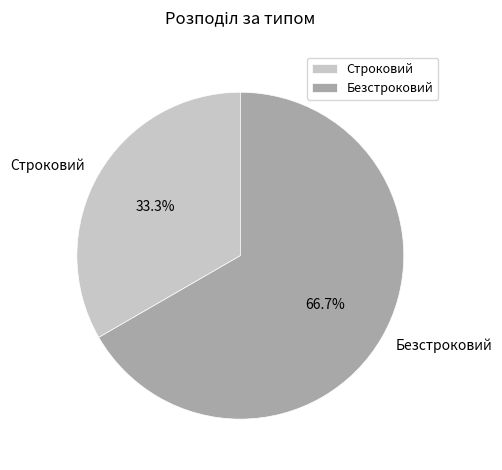

What percentage is the Безстроковий slice, to the nearest percent?

67%